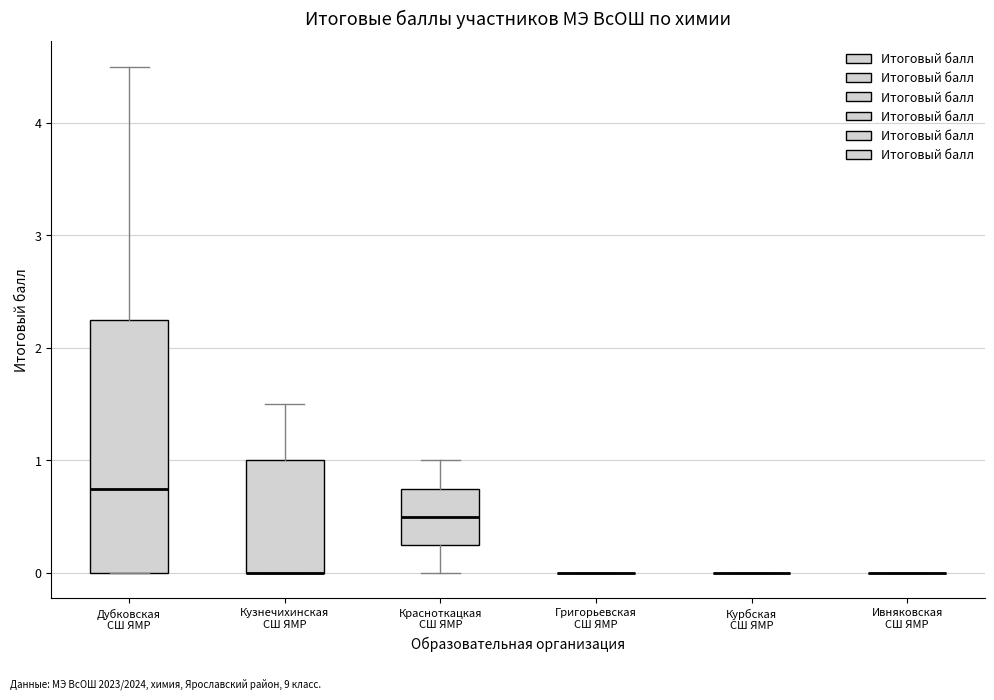

Comparing the boxes themselves (not the whiskers), which one is the tallest?

Дубковская СШ ЯМР